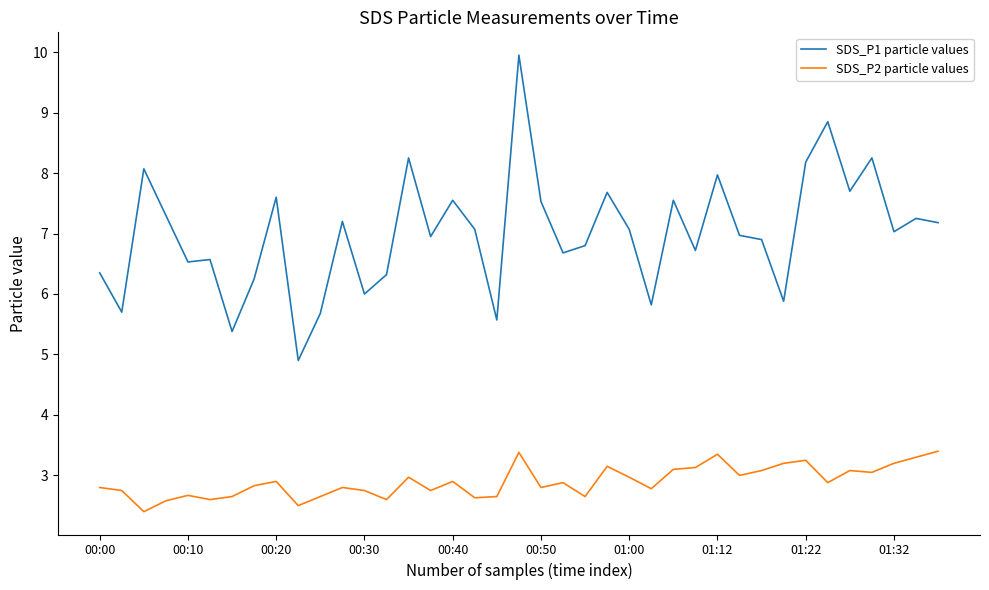

Which series has the largest total across all categories?

SDS_P1 particle values